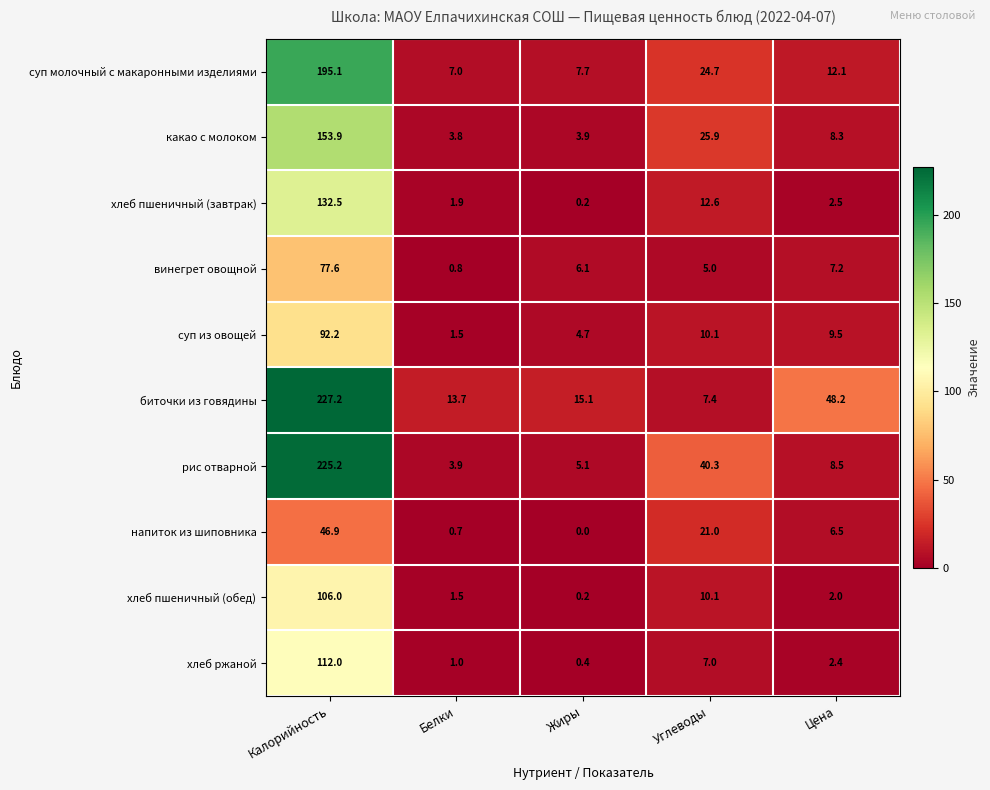

At how many categories does at least one series exceed 162?

1